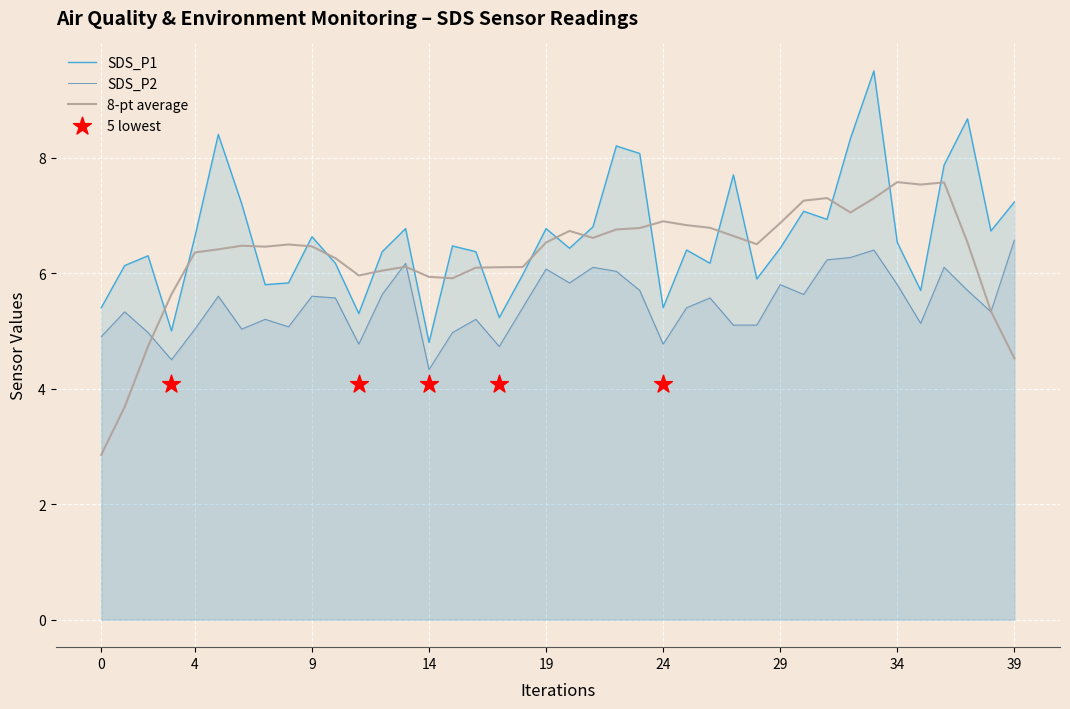

At which category is the sum across all series the highest?

33